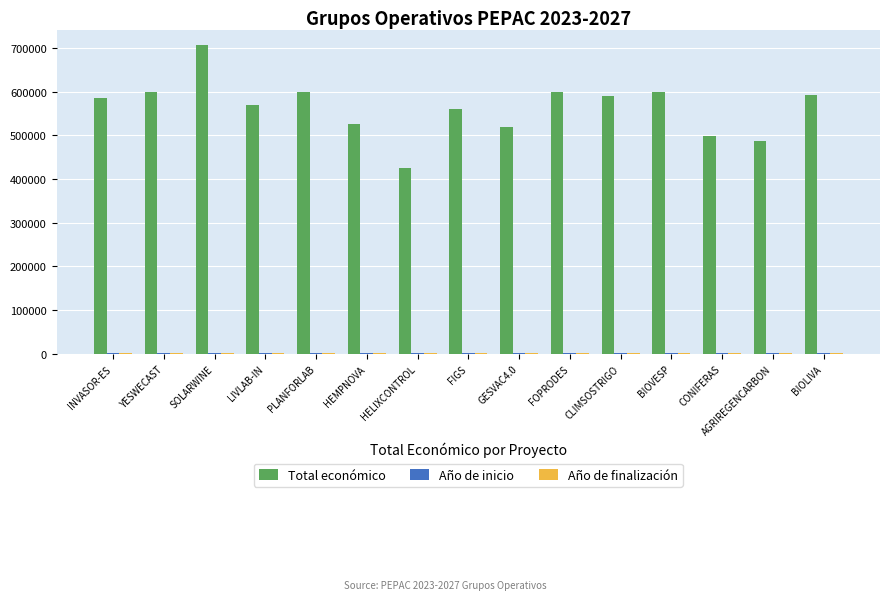

Is it true that Total económico equals 585346 at INVASOR-ES?

True